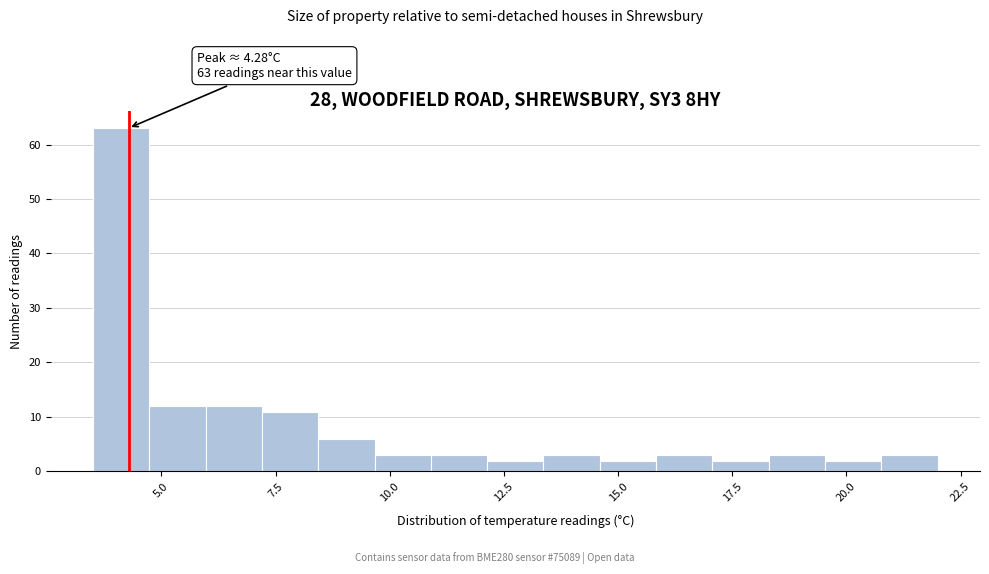

Read against the x-axis, roughly where is the centre of the tallest bar?

4.0